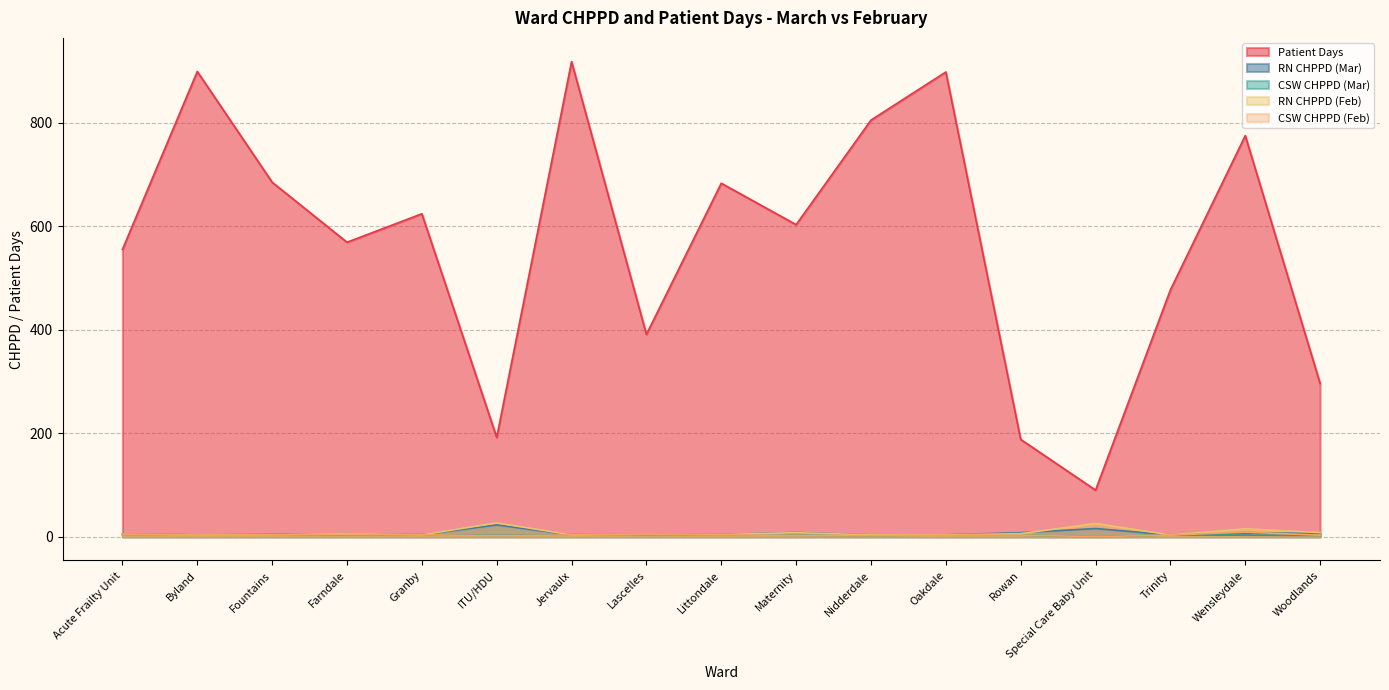

The CSW CHPPD (Mar) series shows 2.8 at Maternity. True or false?

True